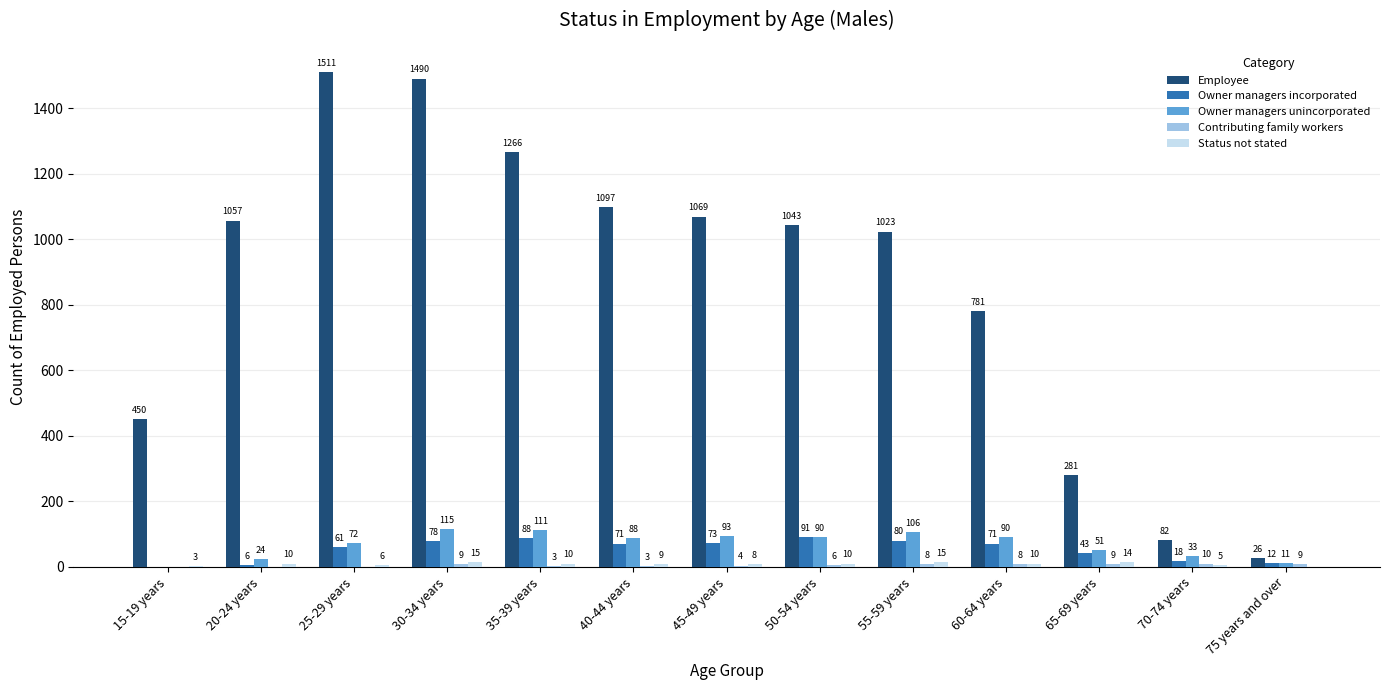

At which label does Employee first exceed 1043?

20-24 years